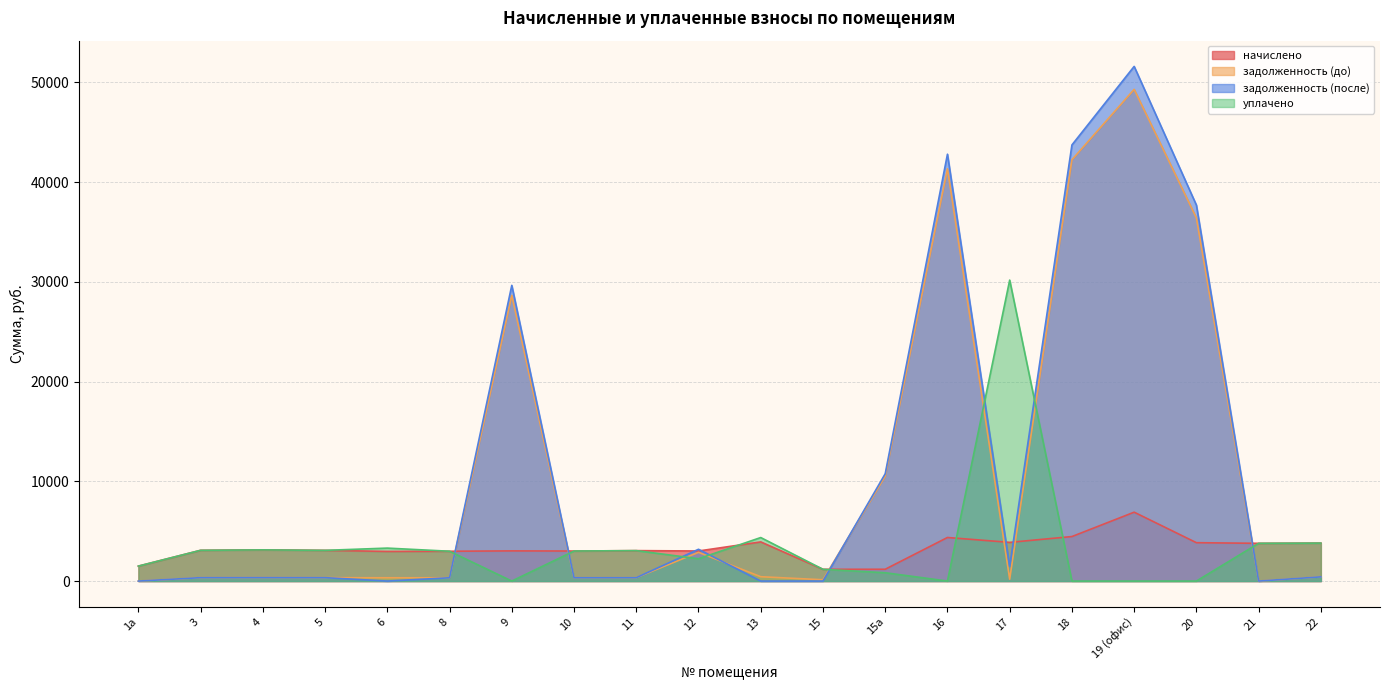

How many interior local peaks does the задолженность (после) series have?

5